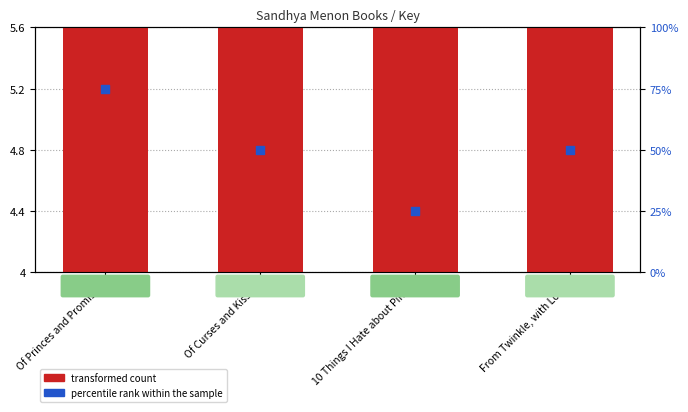

Which series reaches the minimum Y coordinate?

transformed count